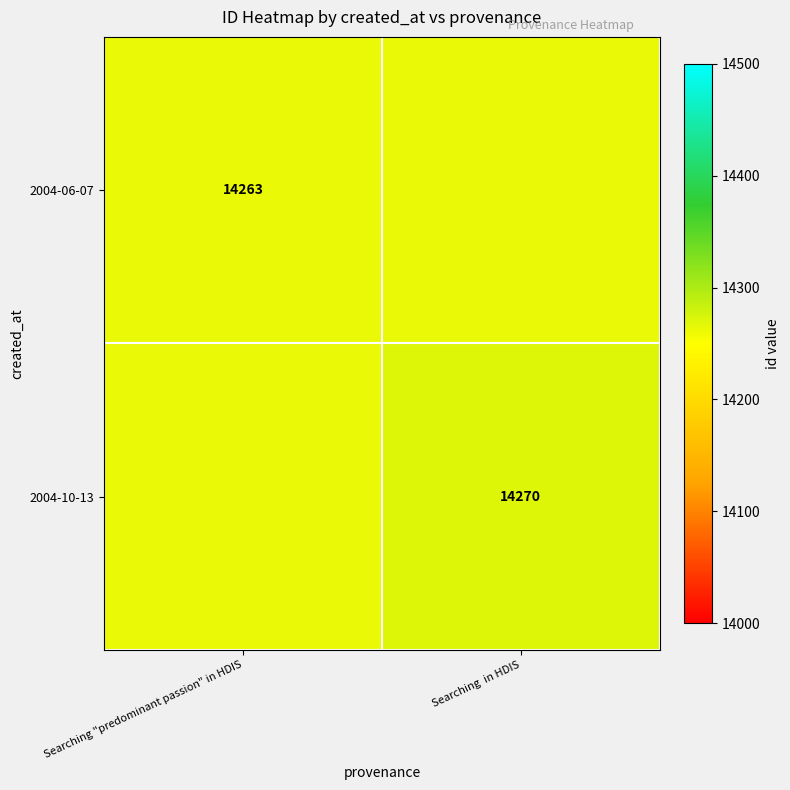

At which label is 2004-06-07 closest to 14263?

Searching "predominant passion" in HDIS